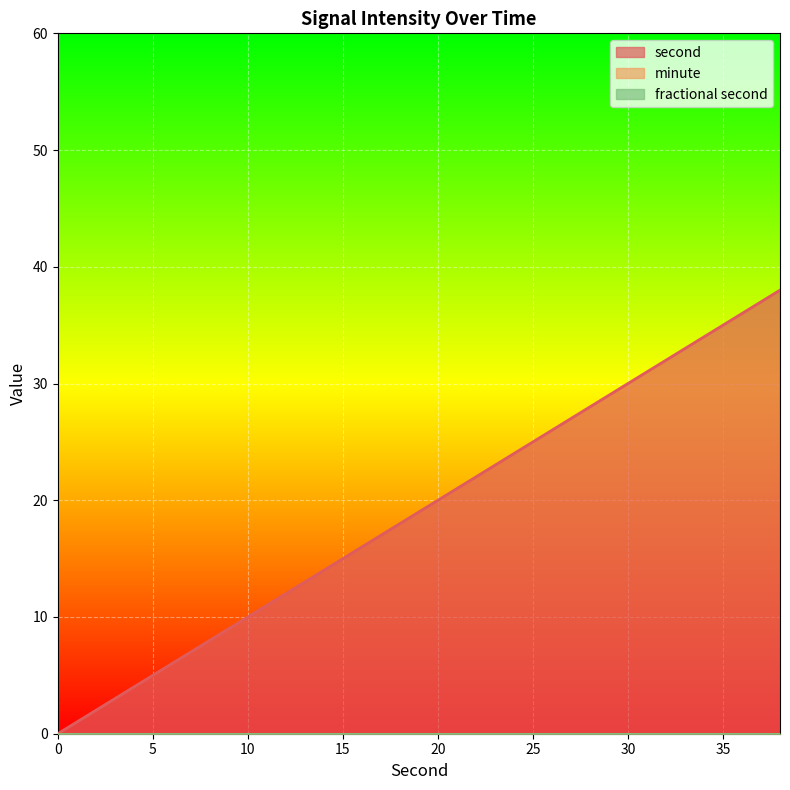

Which series has the largest total across all categories?

second